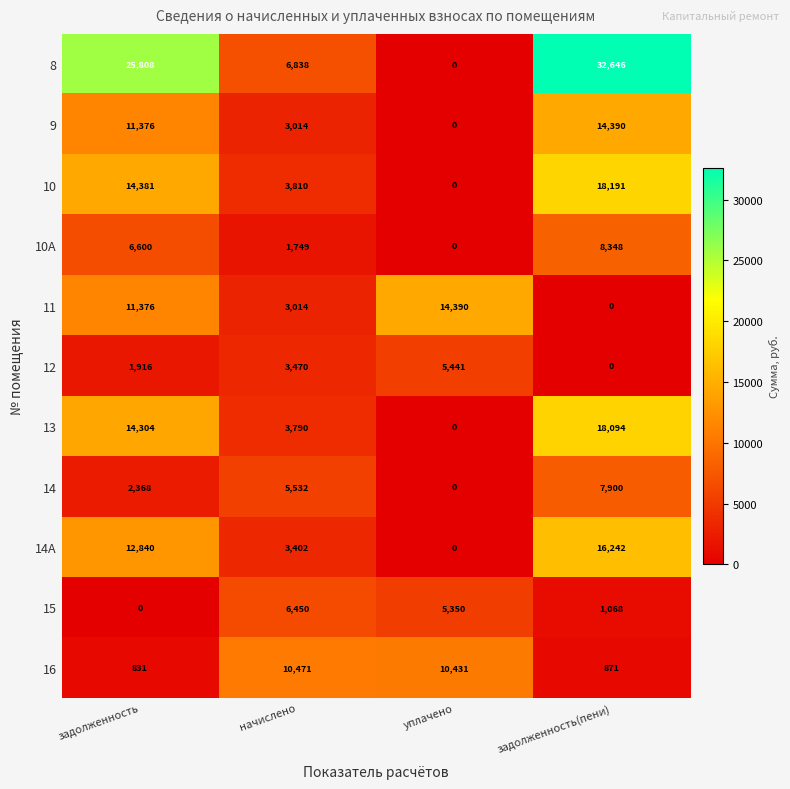

What is the total value across all series at задолженность?

101800